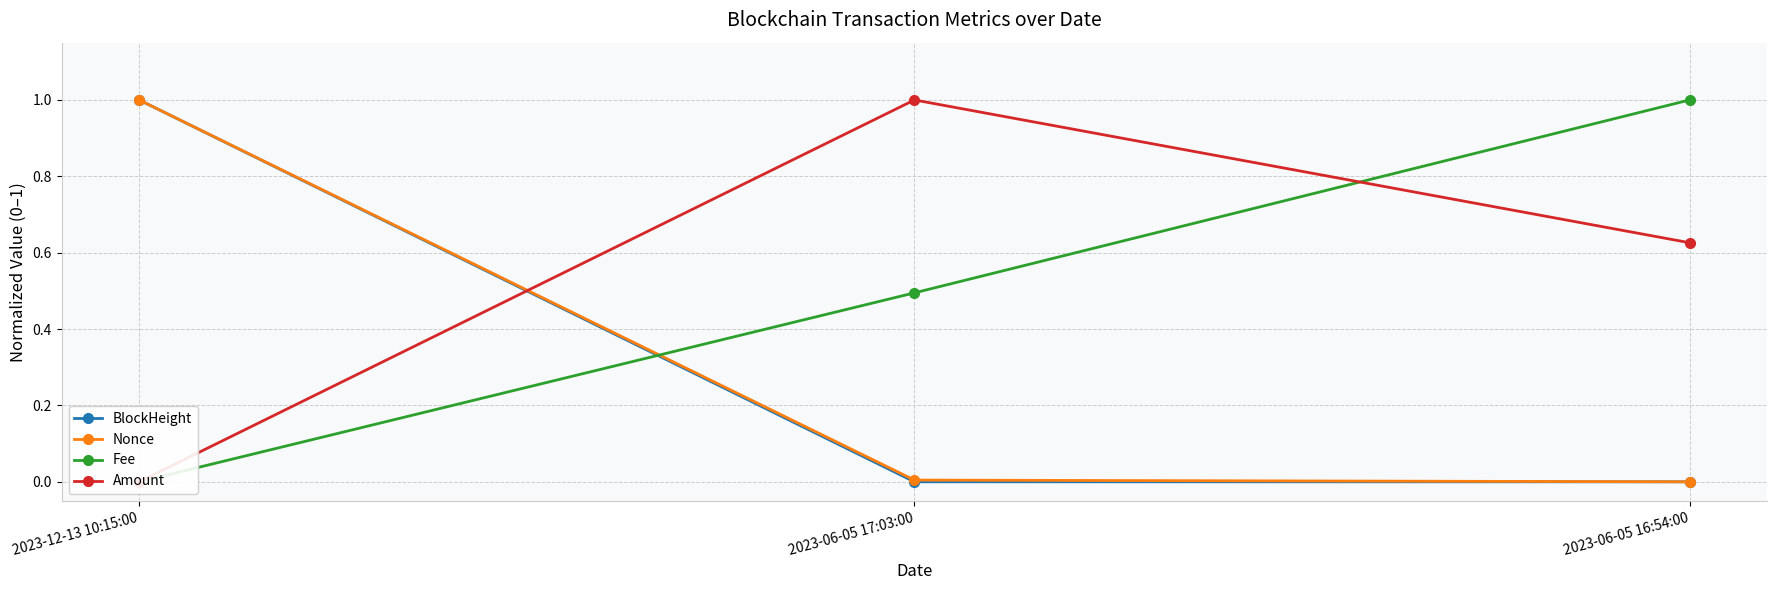

Which has a higher value, 2023-06-05 16:54:00 or 2023-06-05 17:03:00?

2023-06-05 17:03:00